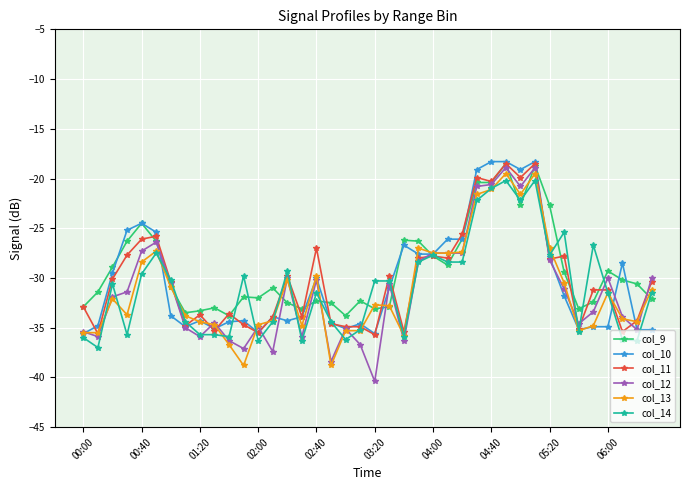

What is the value of the col_11 point at the 37th from the left?

-31.2